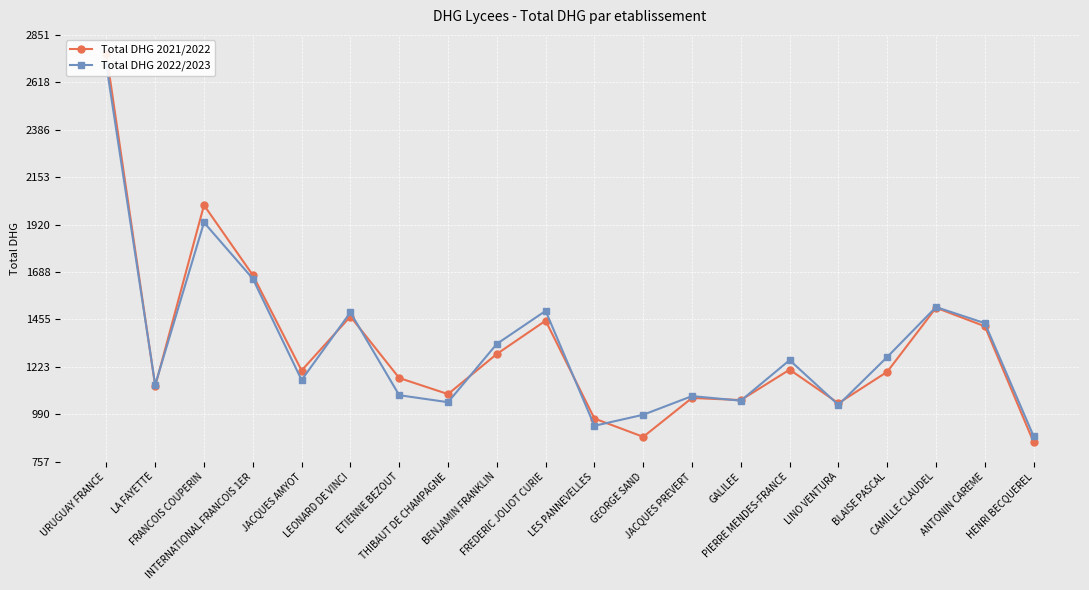

What is the difference between the highest and lowest values at CAMILLE CLAUDEL?

3.5